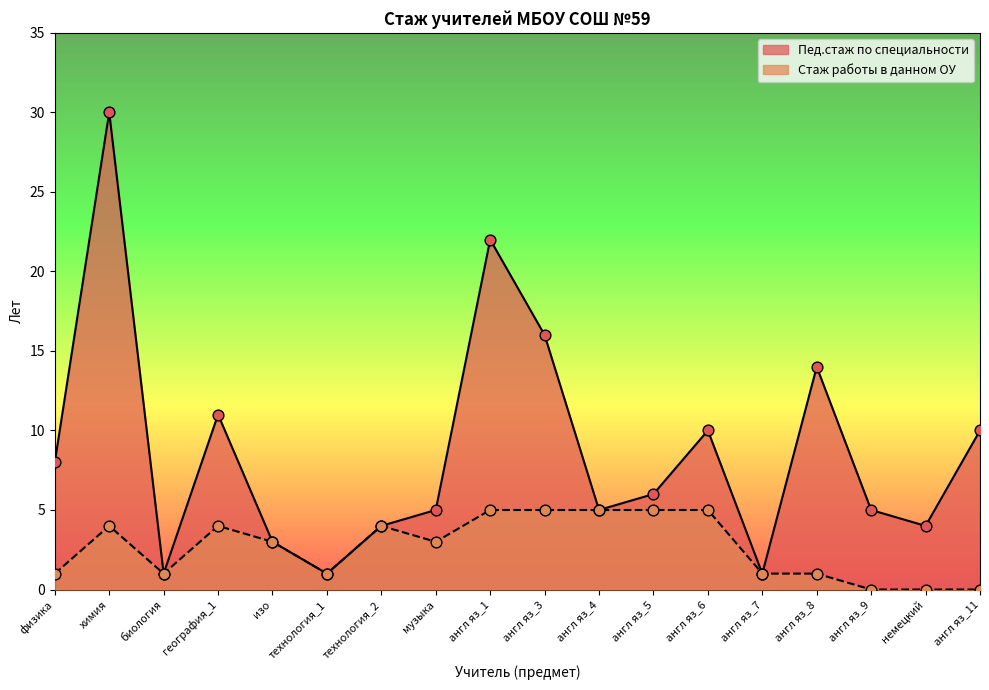

Which series reaches the minimum Y coordinate?

стаж работы в данном ОУ